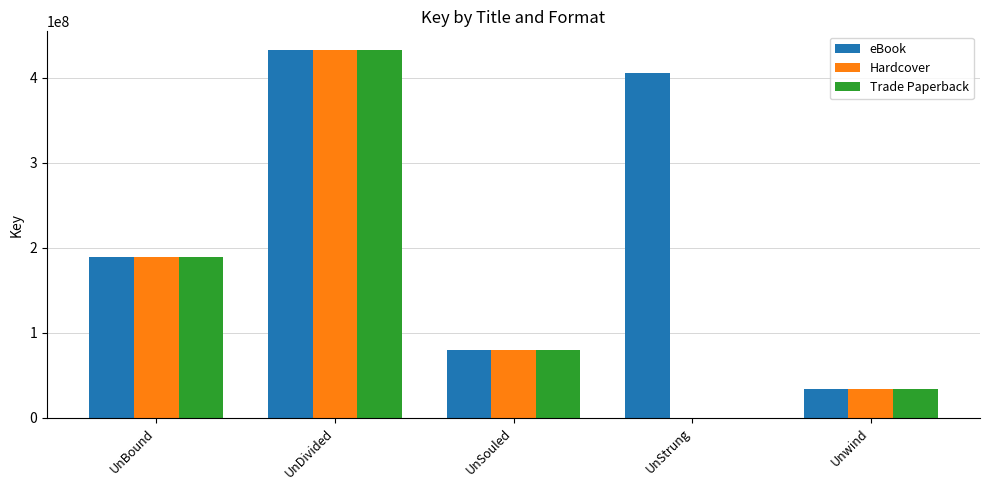

Which label corresponds to the largest value in the chart?

UnDivided